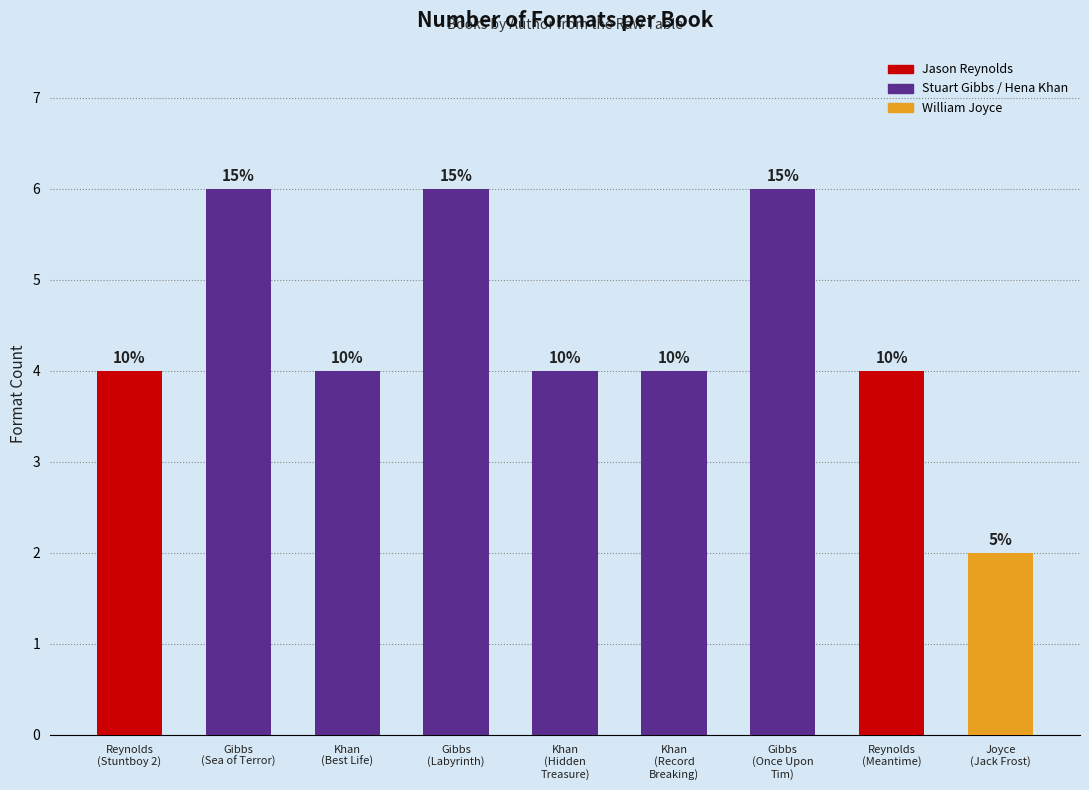

How many bars are there in total?

9